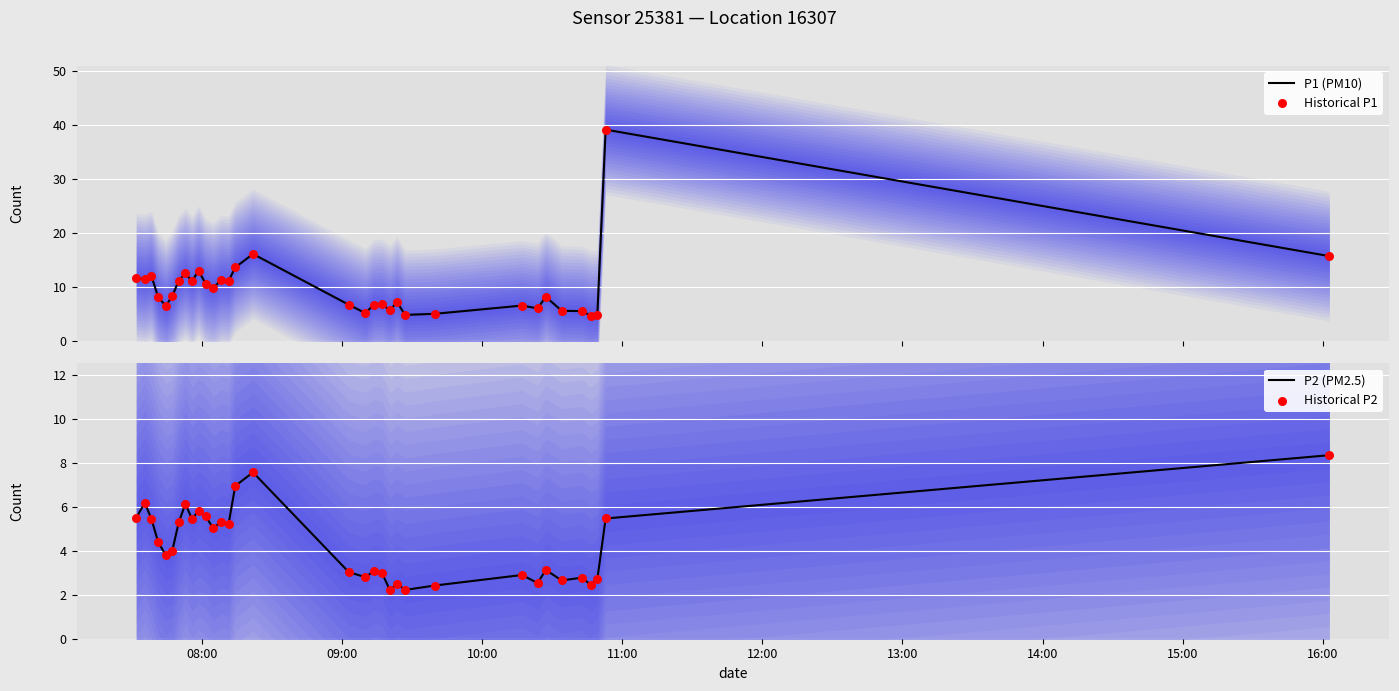

What are all the series names shown in the legend?

P1 (PM10), Historical P1, P2 (PM2.5), Historical P2